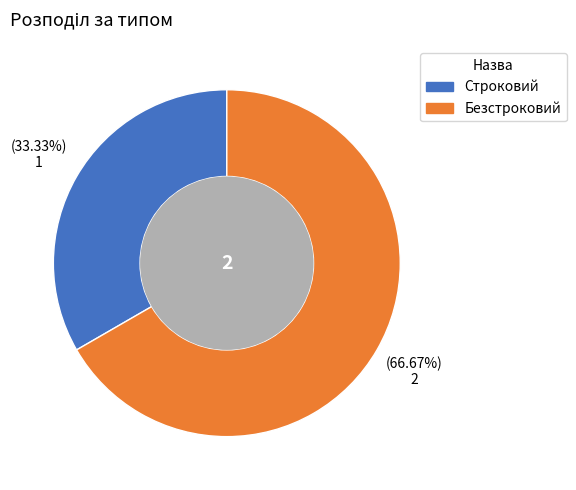

Is it true that Безстроковий is 67% of the pie?

True